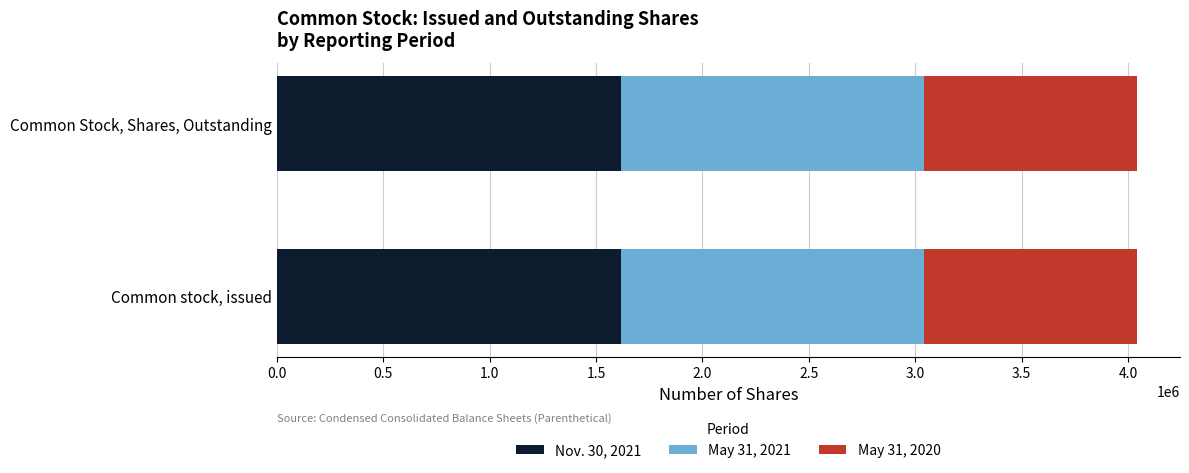

What is the total value across all series at Common Stock, Shares, Outstanding?

4041768